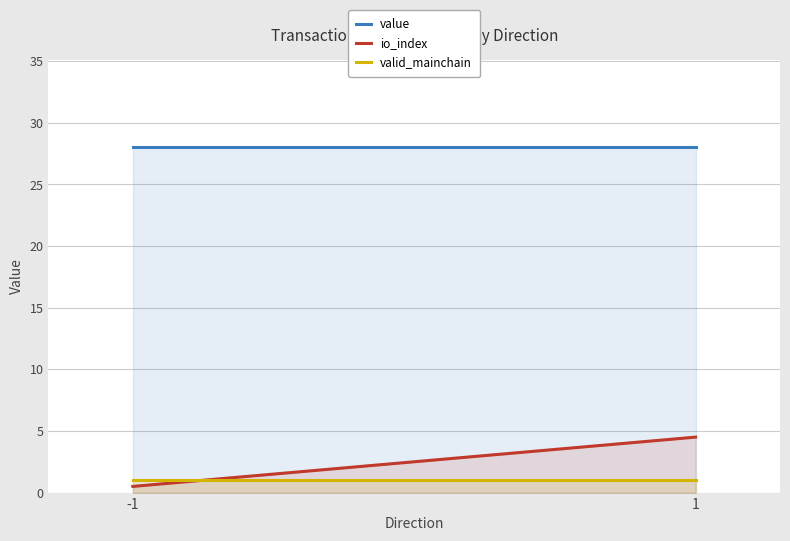

At how many categories does at least one series exceed 18?

2